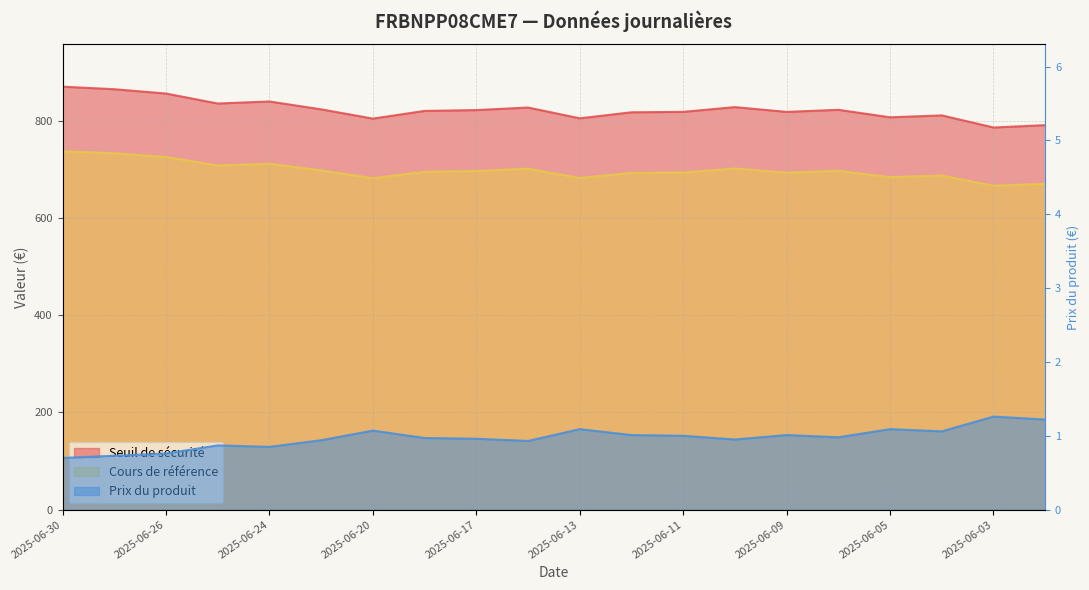

Does the chart have visible grid lines?

Yes